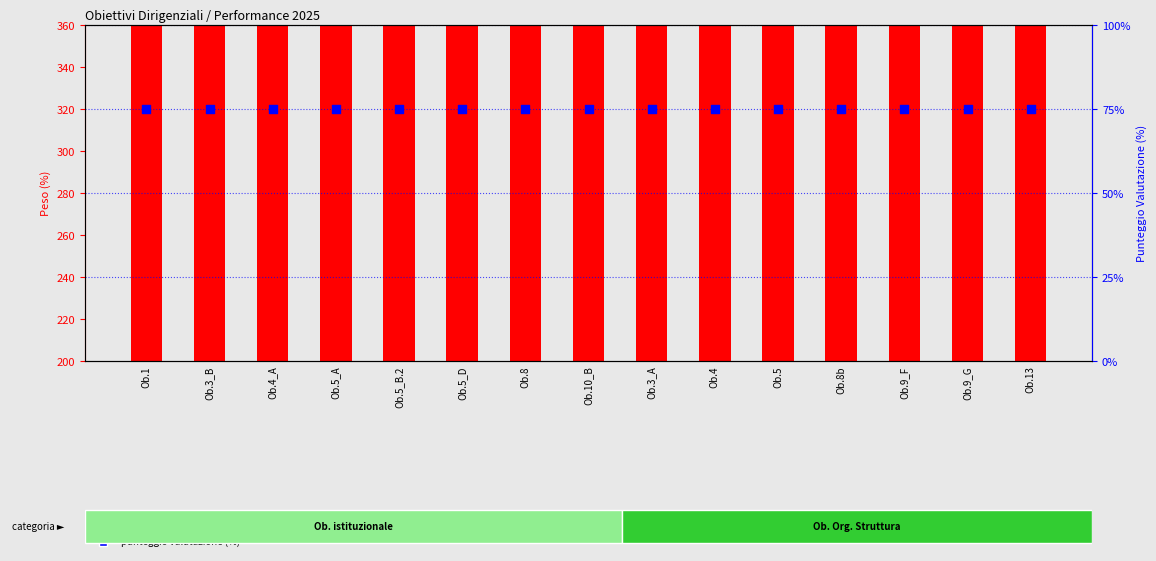

Which series reaches the maximum Y coordinate?

peso (scaled)